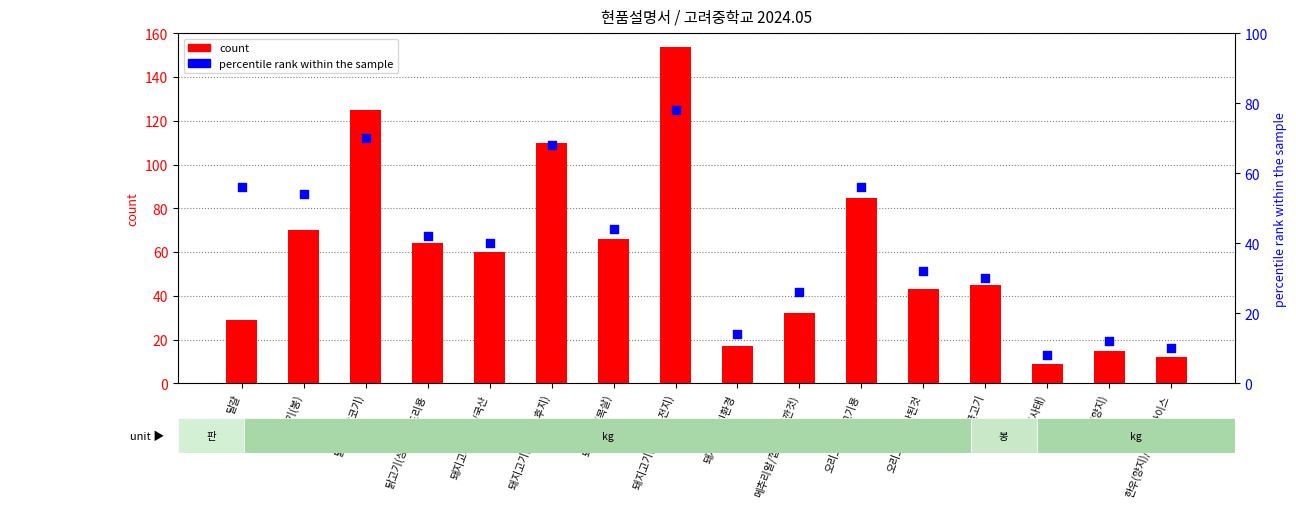

Which series has the largest Y range (max minus min)?

count